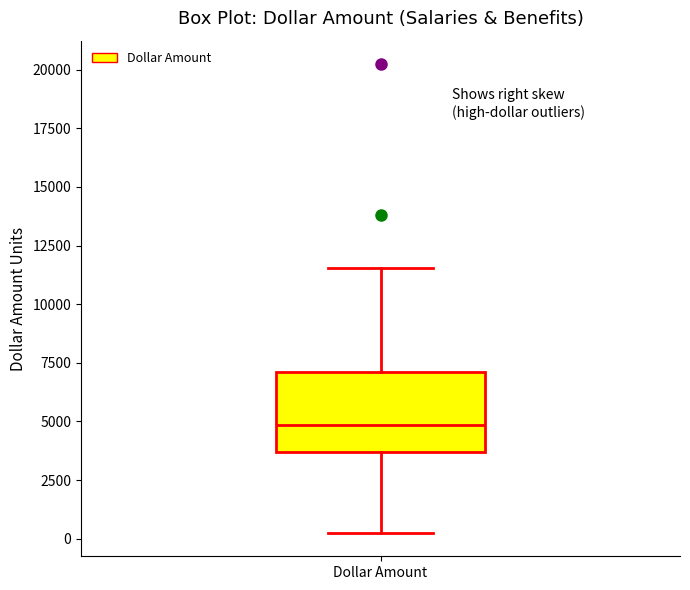

Read this box plot against the y-axis: the position of the median line, the range covered by the box, and the ends of both whiskers. The values are not printed on the chart, so give them approximately, as read against the axis.

median 5000, box 3500 to 7000, whiskers 500 to 11500